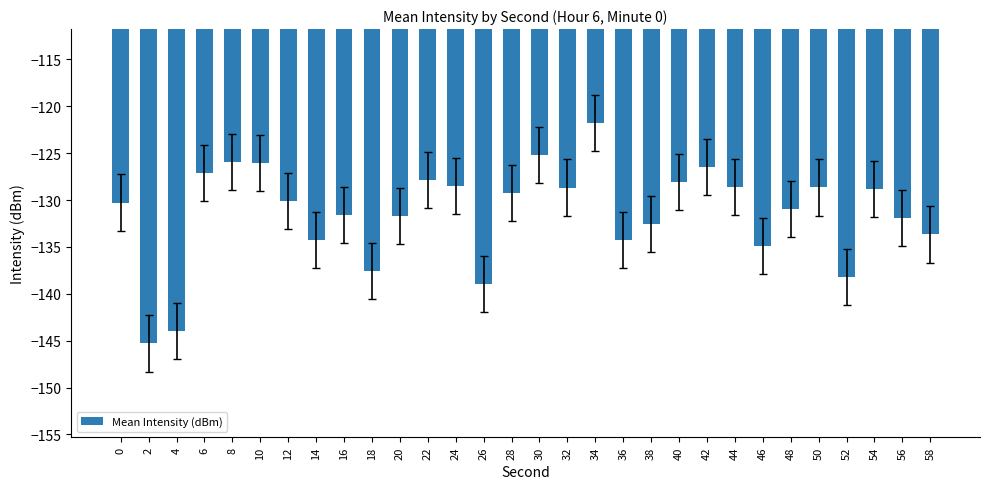

What is the value of the 17th bar from the left?

-128.7